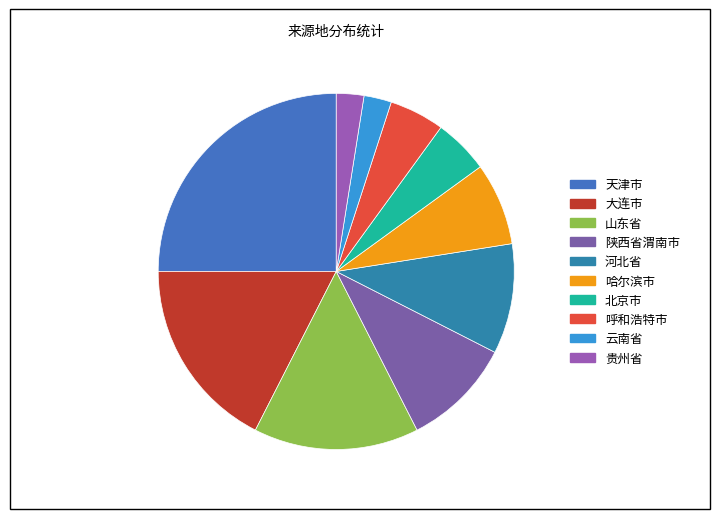

What is the change in value from 大连市 to 山东省?

-1